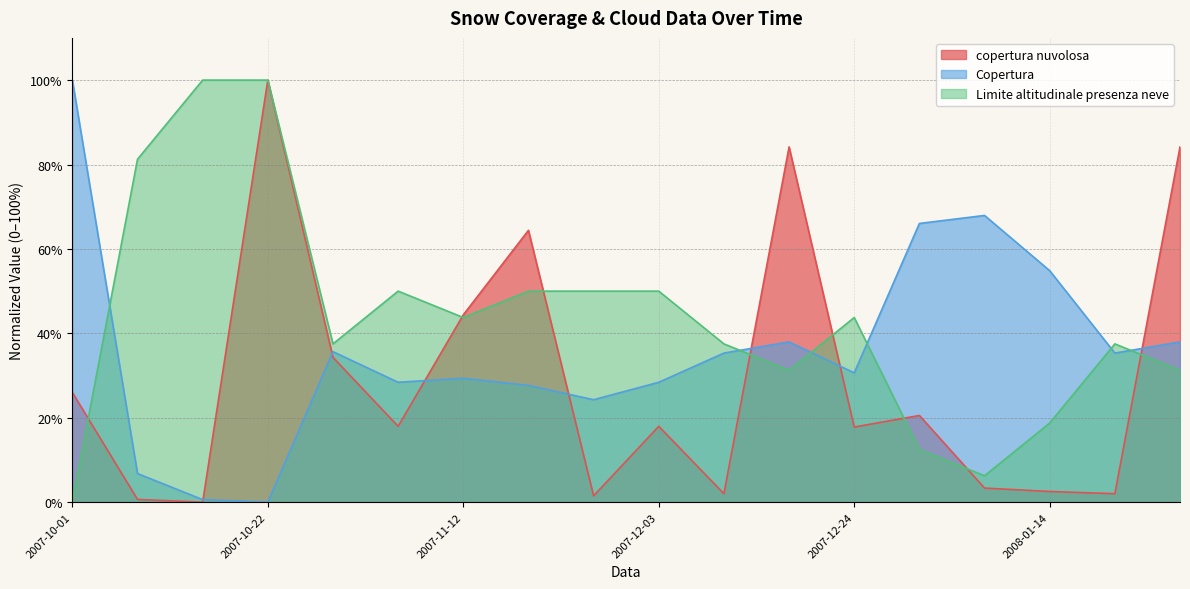

How many intersections are there between copertura nuvolosa and Copertura?

7